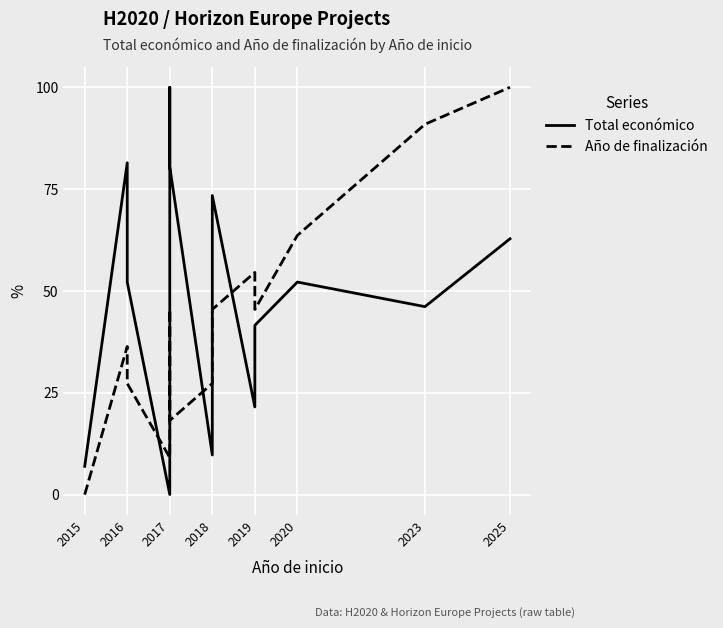

How many data points in Año de finalización are above 45?

7